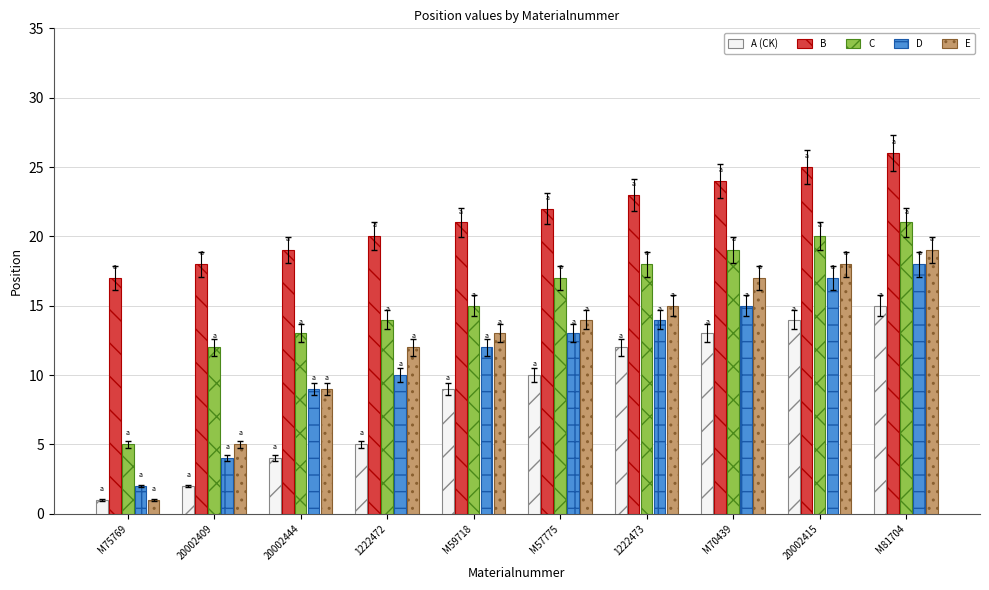

Reading right to left, transcribe all the data shown in this chart.

A (CK): 15	14	13	12	10	9	5	4	2	1
B: 26	25	24	23	22	21	20	19	18	17
C: 21	20	19	18	17	15	14	13	12	5
D: 18	17	15	14	13	12	10	9	4	2
E: 19	18	17	15	14	13	12	9	5	1